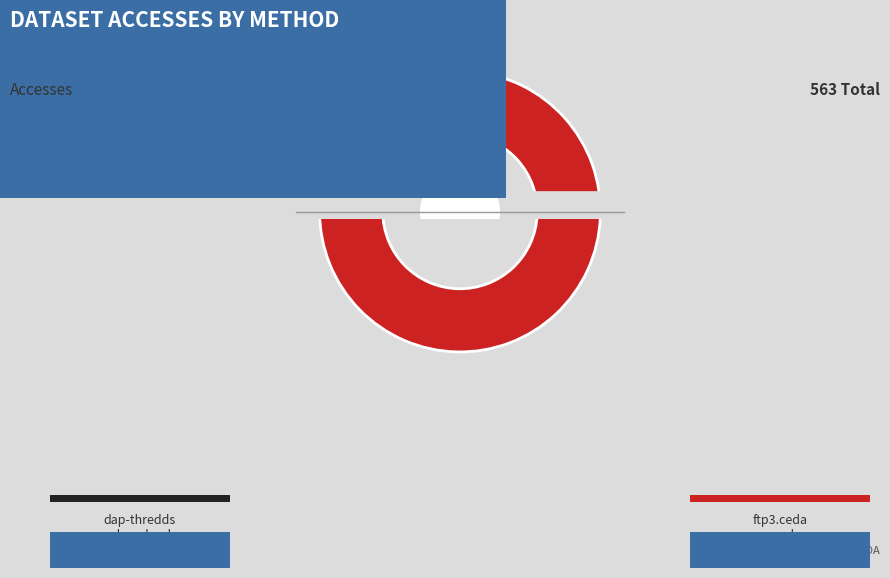

Does any single category account for the majority?

Yes